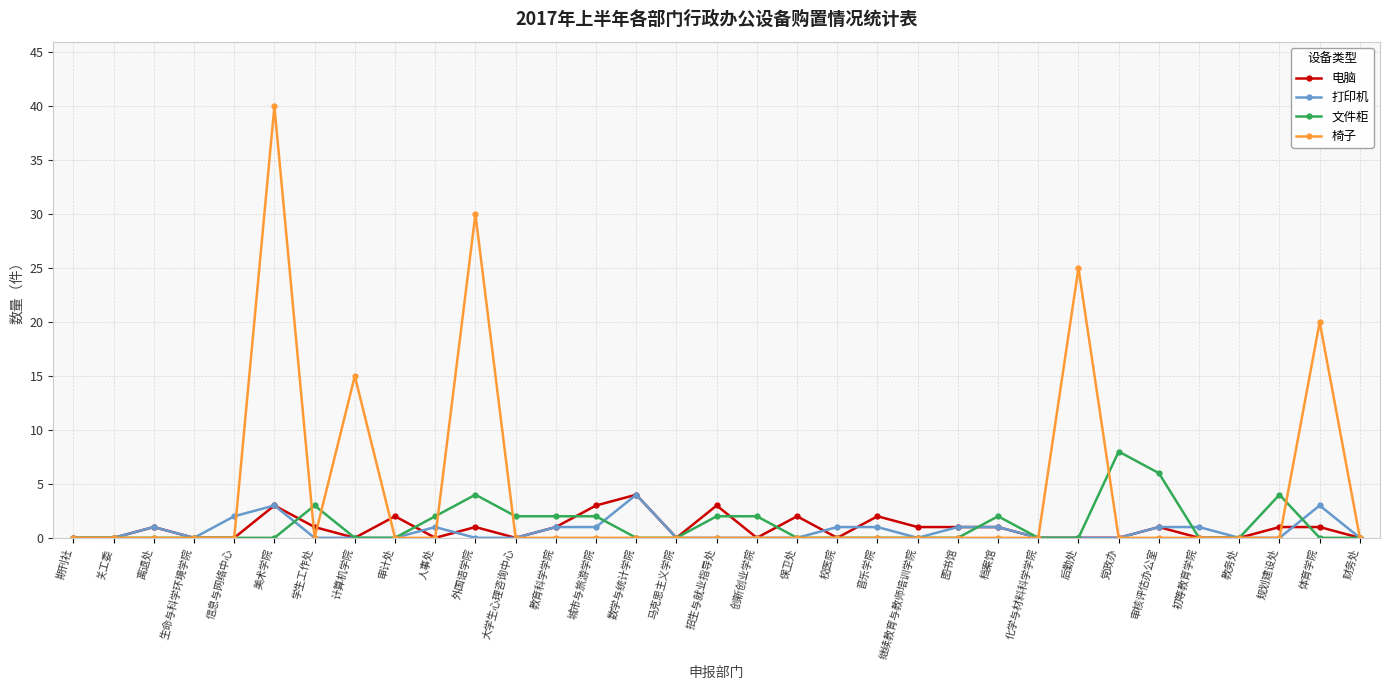

True or false: 电脑 has a value of 6 at 数学与统计学院.

False